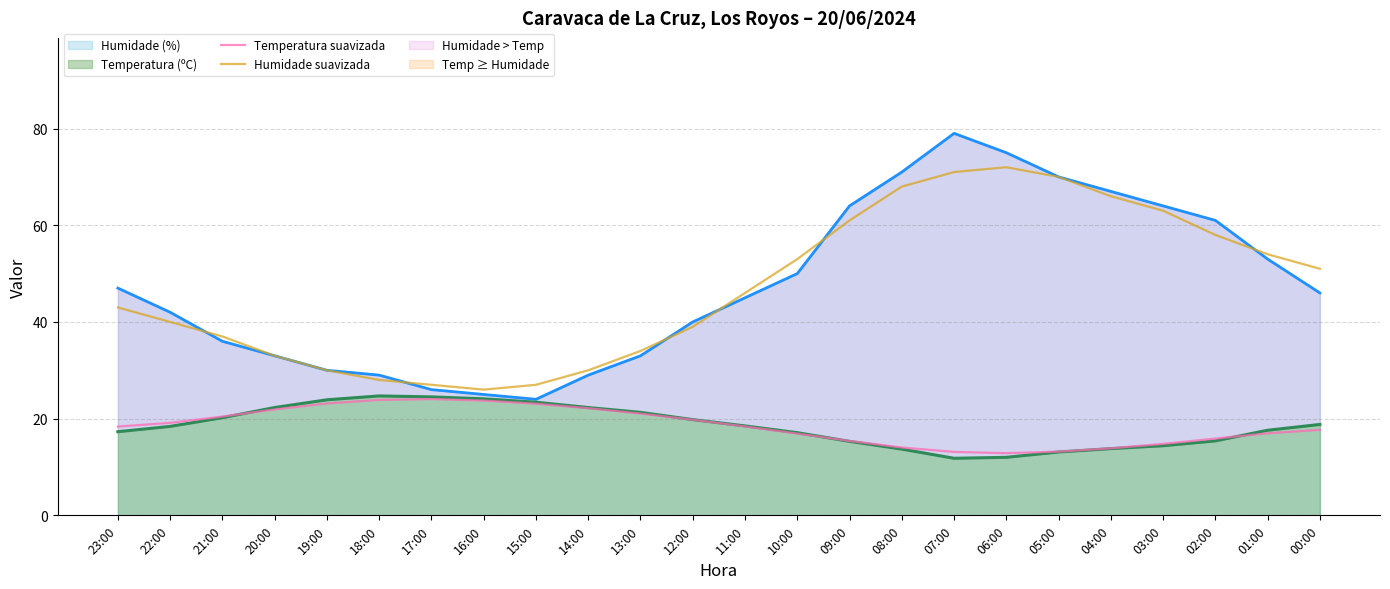

Reading right to left, transcribe all the data shown in this chart.

Temperatura suavizada: 17.7	17.0	15.9	14.8	13.9	13.2	12.9	13.1	14.0	15.4	16.9	18.4	19.8	21.0	22.2	23.1	23.7	24.0	23.9	23.1	21.9	20.4	19.1	18.4
Humidade suavizada: 51.0	54.0	58.0	63.0	66.0	70.0	72.0	71.0	68.0	61.0	53.0	46.0	39.0	34.0	30.0	27.0	26.0	27.0	28.0	30.0	33.0	37.0	40.0	43.0